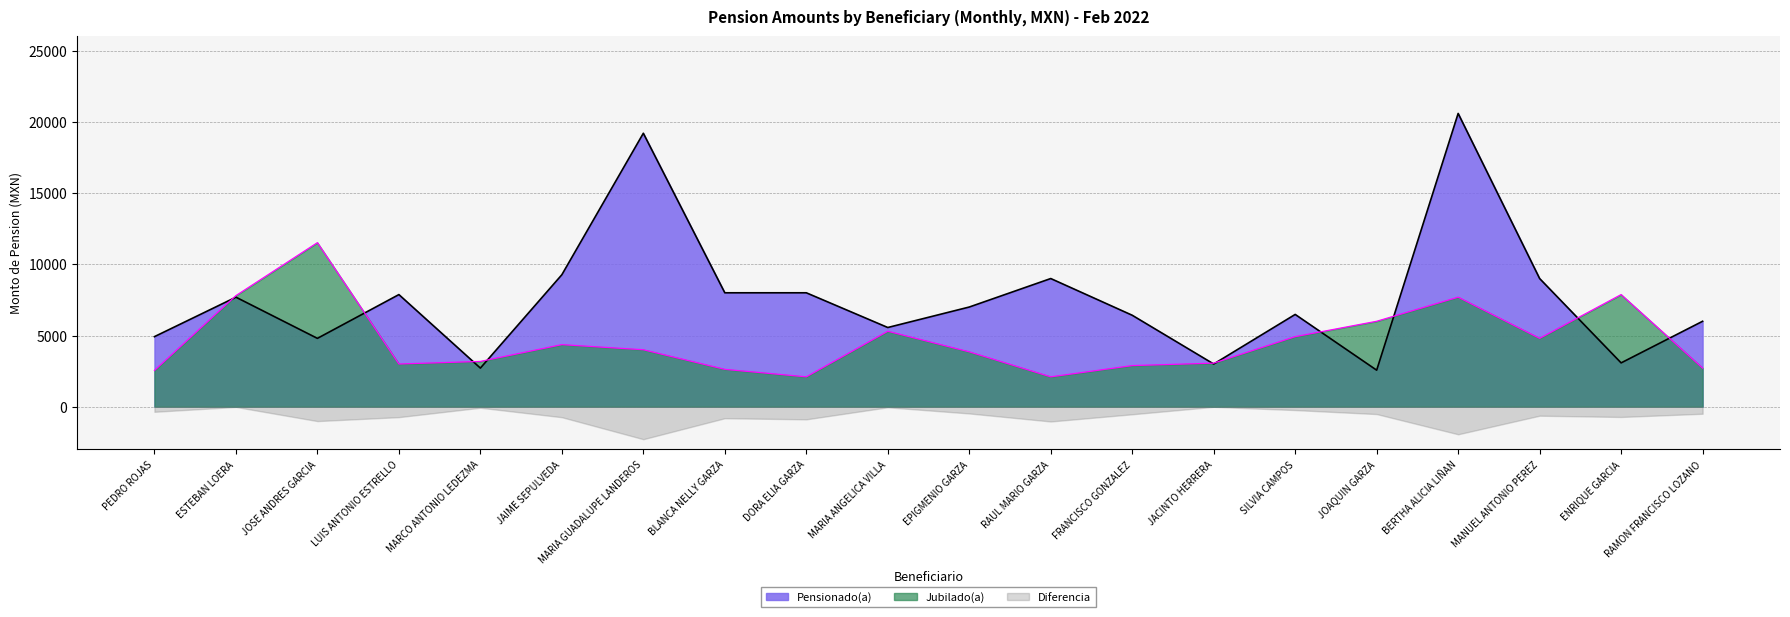

What is the average value of the Jubilado(a) series?

4616.1